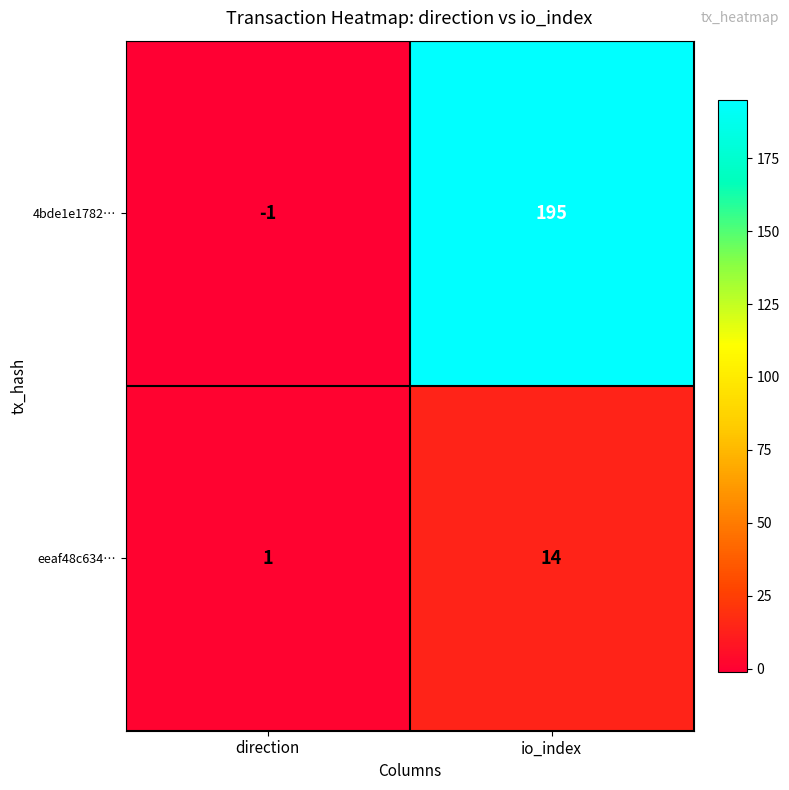

What is the sum of the 4bde1e1782… values at direction and io_index?

194